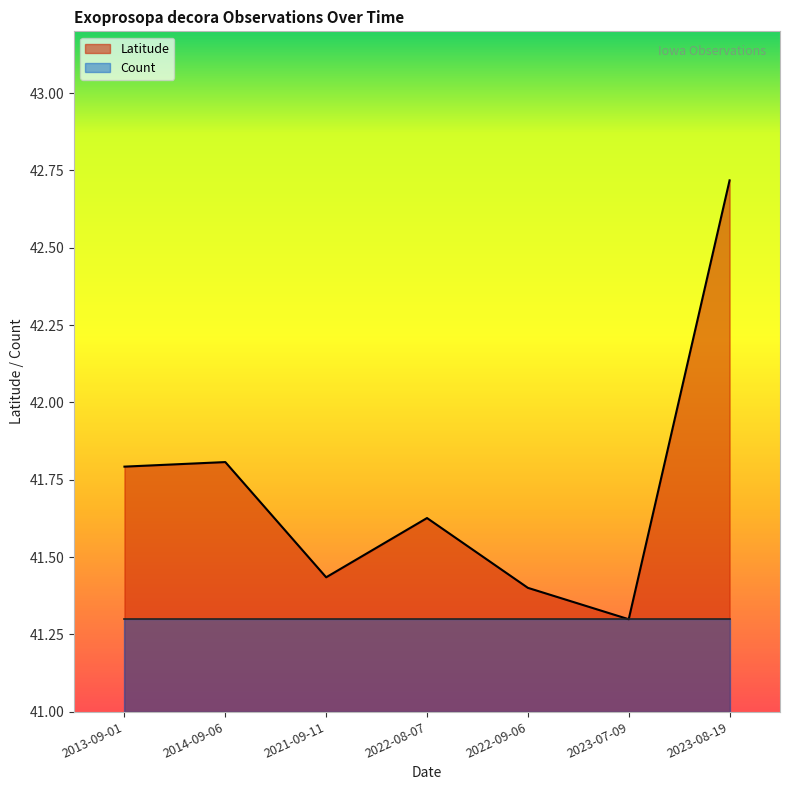

How many interior local peaks (higher than both neighbors) does the data have?

2